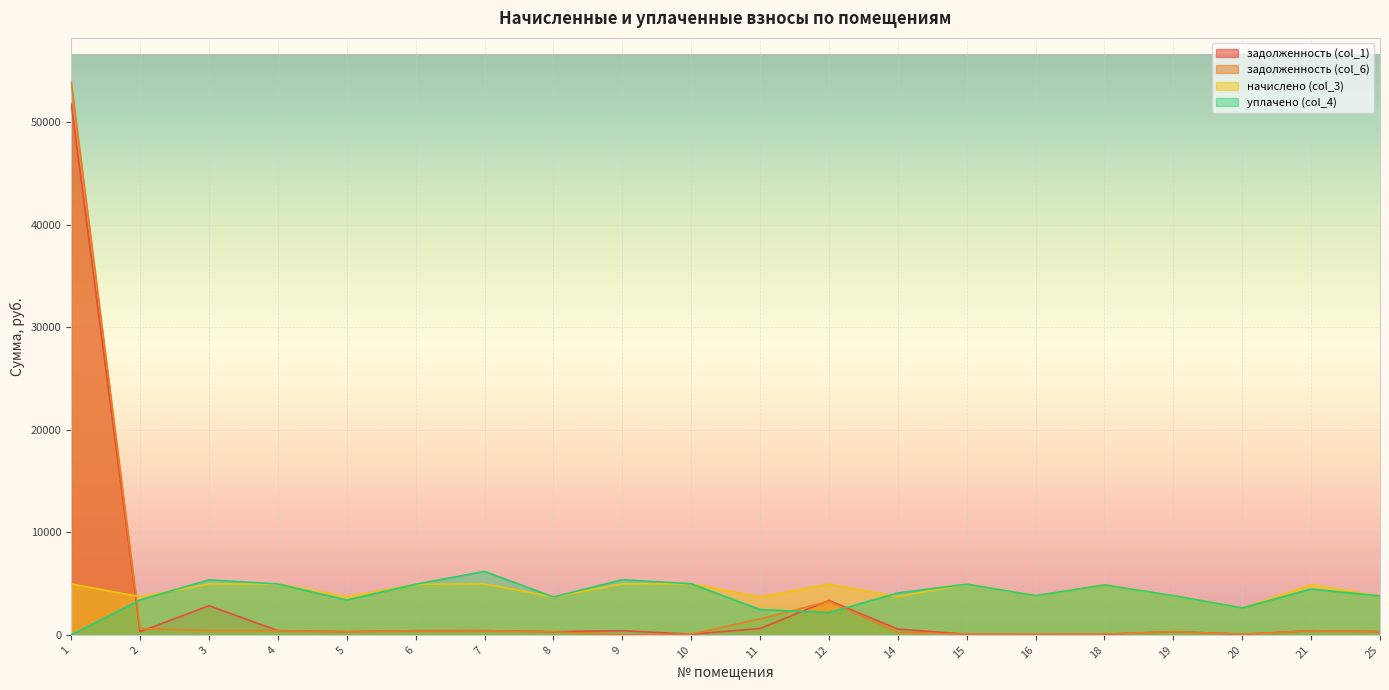

What is the difference between the highest and lowest values at 4?

4553.2